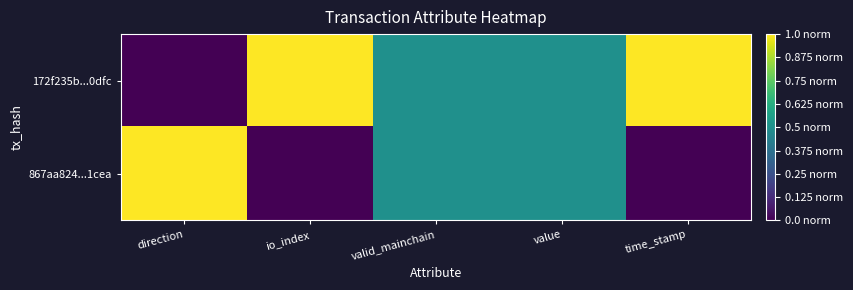

At how many categories does at least one series exceed 0?

5